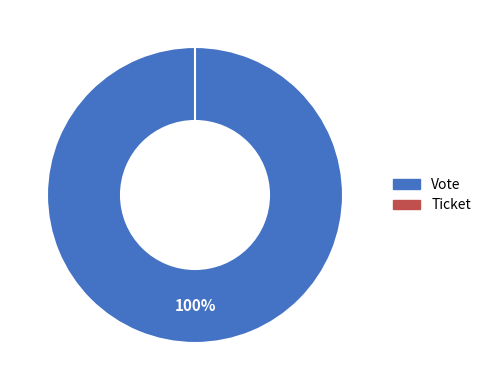

Combined, what portion of the pie is Ticket and Vote?

100.0%